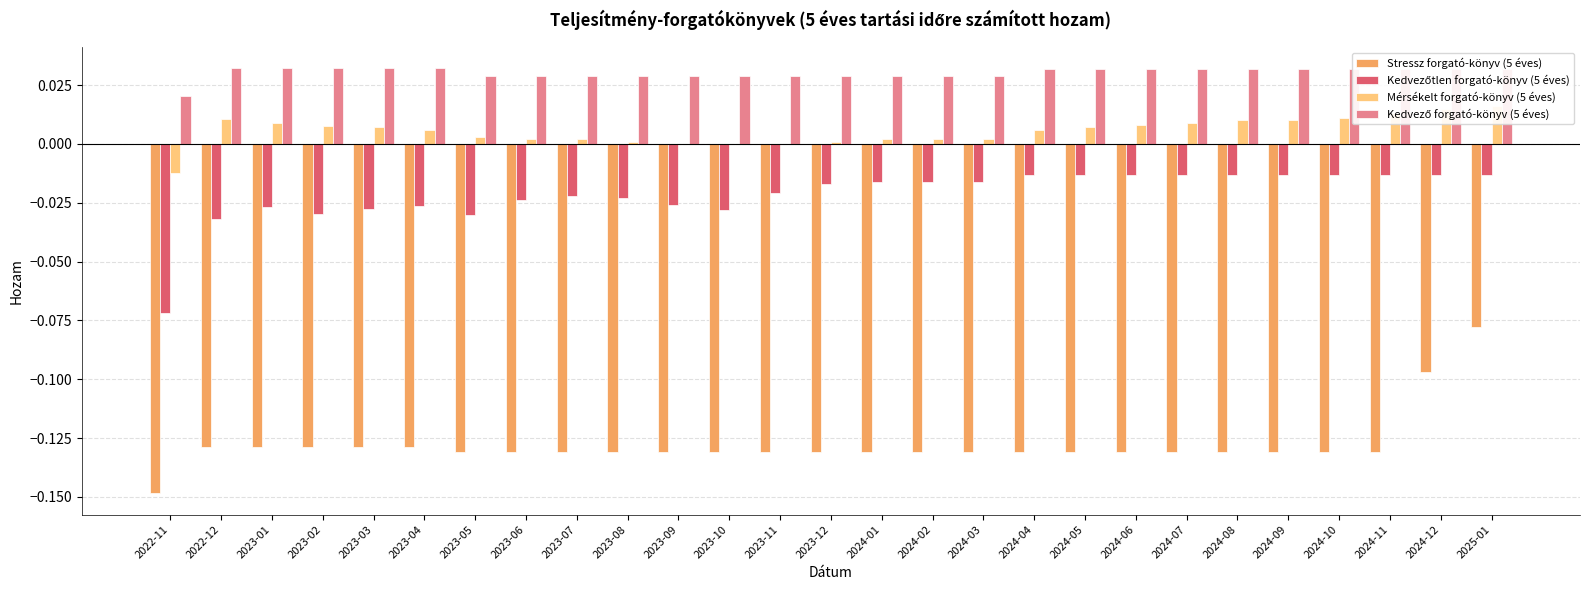

Which series changed the most between 2023-05 and 2024-08?

Kedvezőtlen forgató-könyv (5 éves)